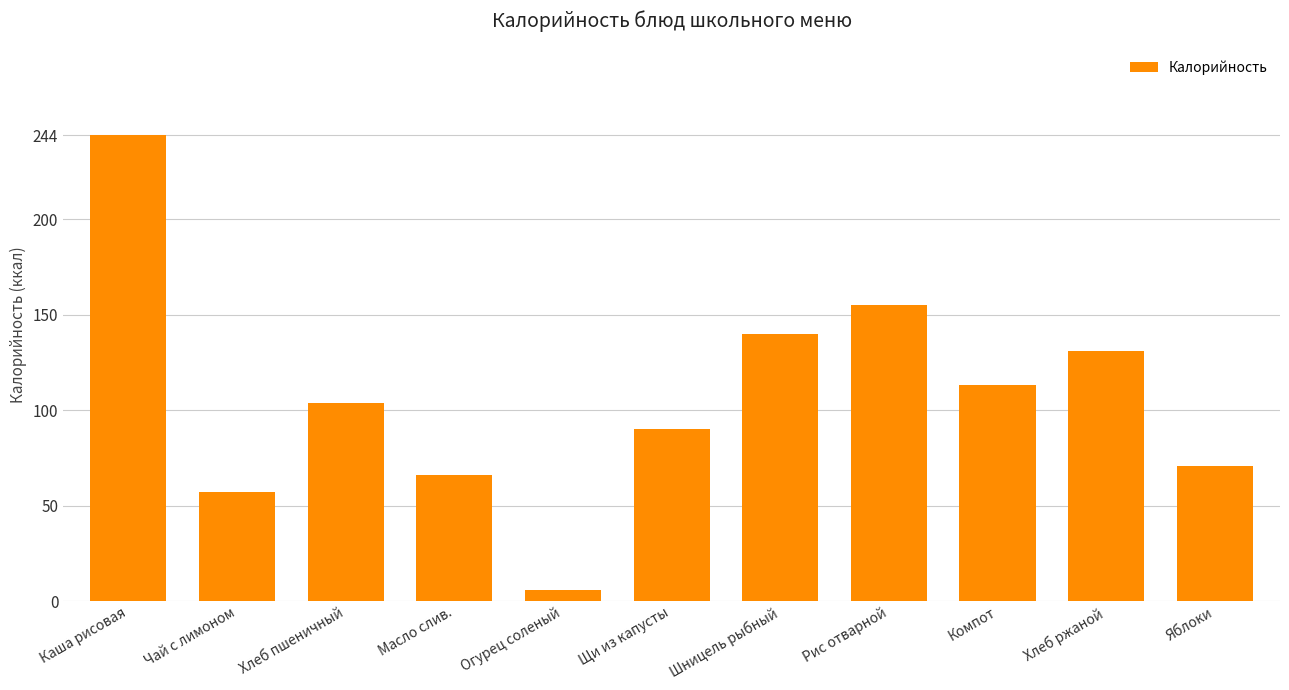

What is the value of the 3rd bar from the left?

104